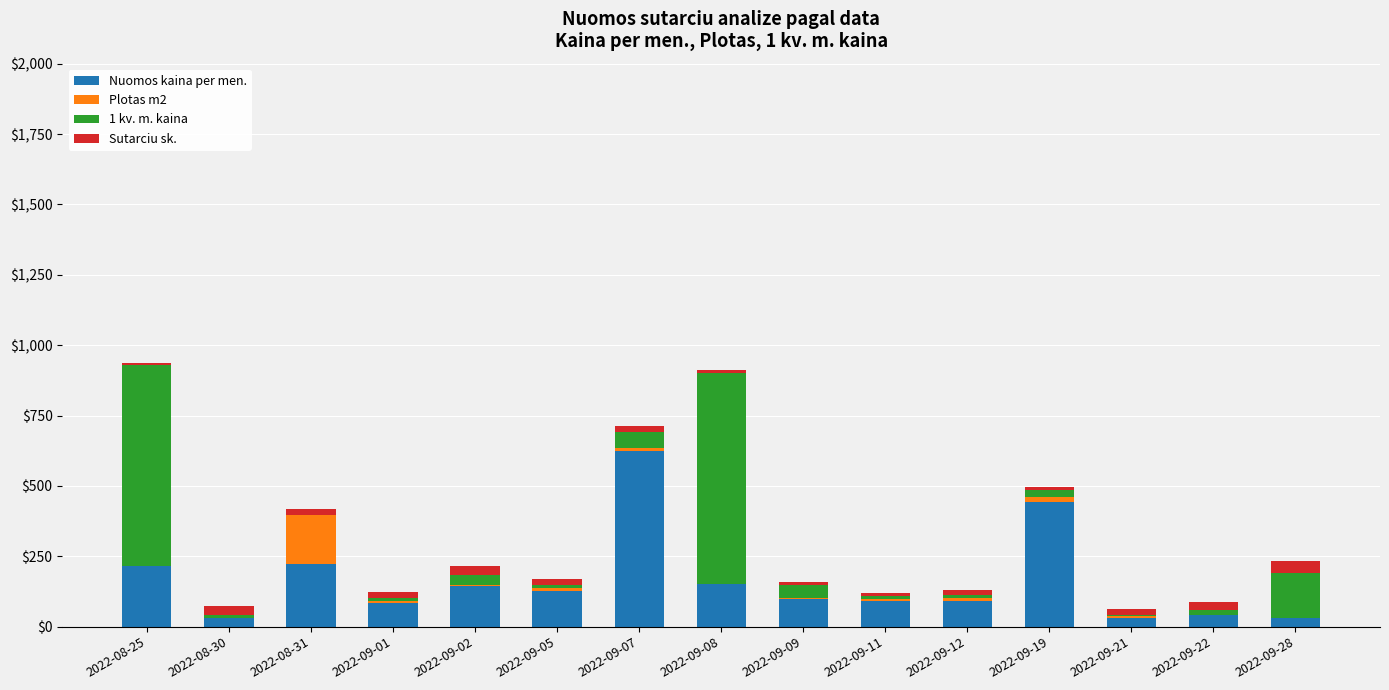

What are all the series names shown in the legend?

Nuomos kaina per men., Plotas m2, 1 kv. m. kaina, Sutarciu sk.